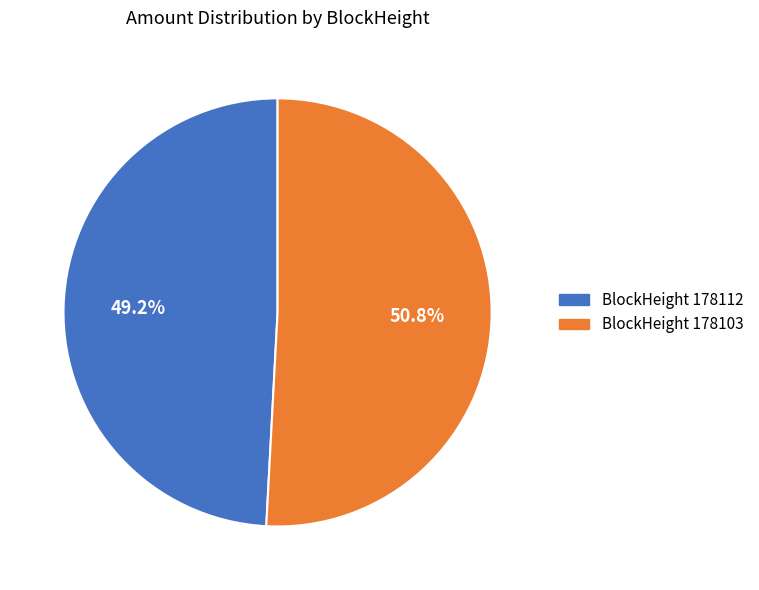

Combined, what portion of the pie is BlockHeight 178112 and BlockHeight 178103?

100.0%